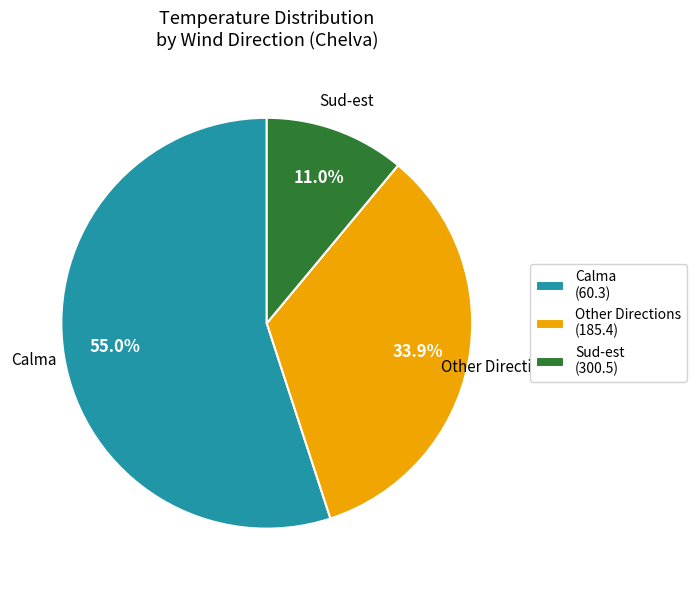

To the nearest percent, what is the difference between the largest and smallest slice percentages?

44%